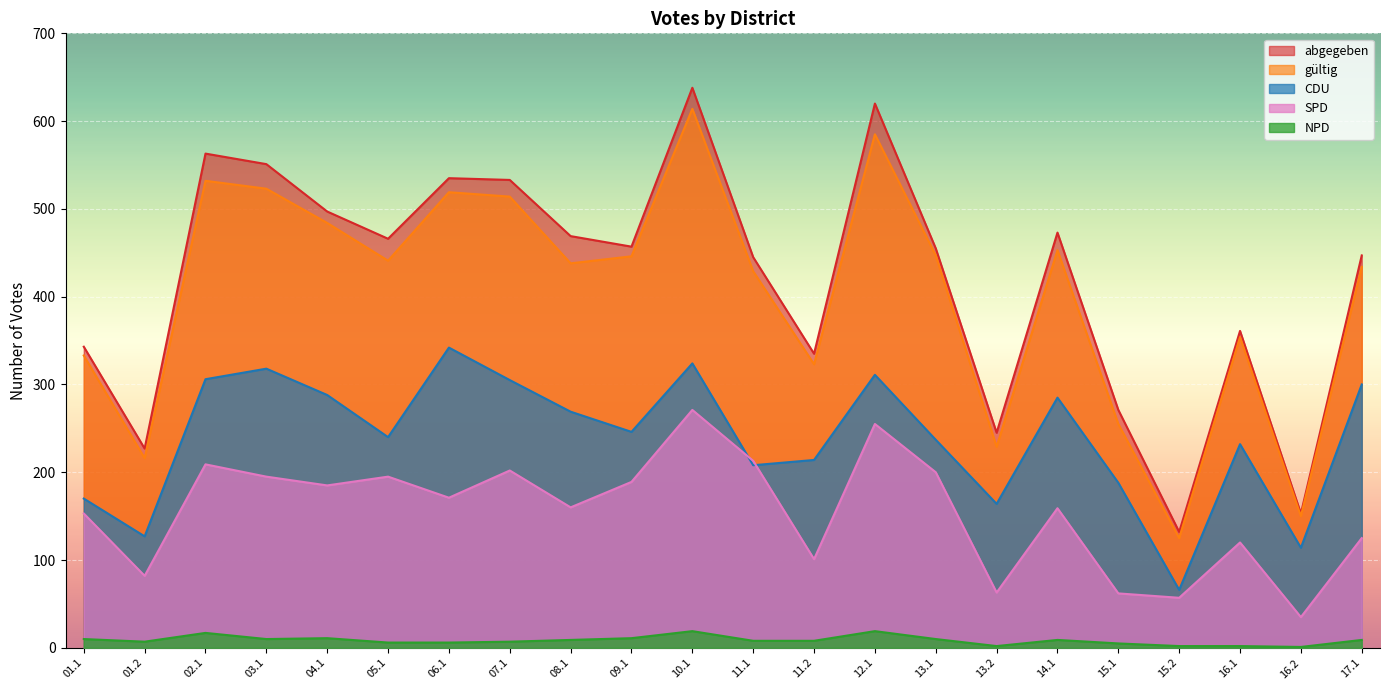

Reading right to left, transcribe all the data shown in this chart.

abgegeben: 17.1=447	16.2=153	16.1=361	15.2=132	15.1=271	14.1=473	13.2=245	13.1=455	12.1=620	11.2=335	11.1=445	10.1=638	09.1=457	08.1=469	07.1=533	06.1=535	05.1=466	04.1=497	03.1=551	02.1=563	01.2=227	01.1=343
gültig: 17.1=434	16.2=150	16.1=354	15.2=125	15.1=255	14.1=453	13.2=229	13.1=447	12.1=585	11.2=323	11.1=429	10.1=614	09.1=446	08.1=438	07.1=514	06.1=519	05.1=441	04.1=484	03.1=523	02.1=532	01.2=216	01.1=333
CDU: 17.1=300	16.2=114	16.1=232	15.2=66	15.1=188	14.1=285	13.2=164	13.1=237	12.1=311	11.2=214	11.1=208	10.1=324	09.1=246	08.1=269	07.1=305	06.1=342	05.1=240	04.1=288	03.1=318	02.1=306	01.2=127	01.1=170
SPD: 17.1=125	16.2=35	16.1=120	15.2=57	15.1=62	14.1=159	13.2=63	13.1=200	12.1=255	11.2=101	11.1=213	10.1=271	09.1=189	08.1=160	07.1=202	06.1=171	05.1=195	04.1=185	03.1=195	02.1=209	01.2=82	01.1=153
NPD: 17.1=9	16.2=1	16.1=2	15.2=2	15.1=5	14.1=9	13.2=2	13.1=10	12.1=19	11.2=8	11.1=8	10.1=19	09.1=11	08.1=9	07.1=7	06.1=6	05.1=6	04.1=11	03.1=10	02.1=17	01.2=7	01.1=10